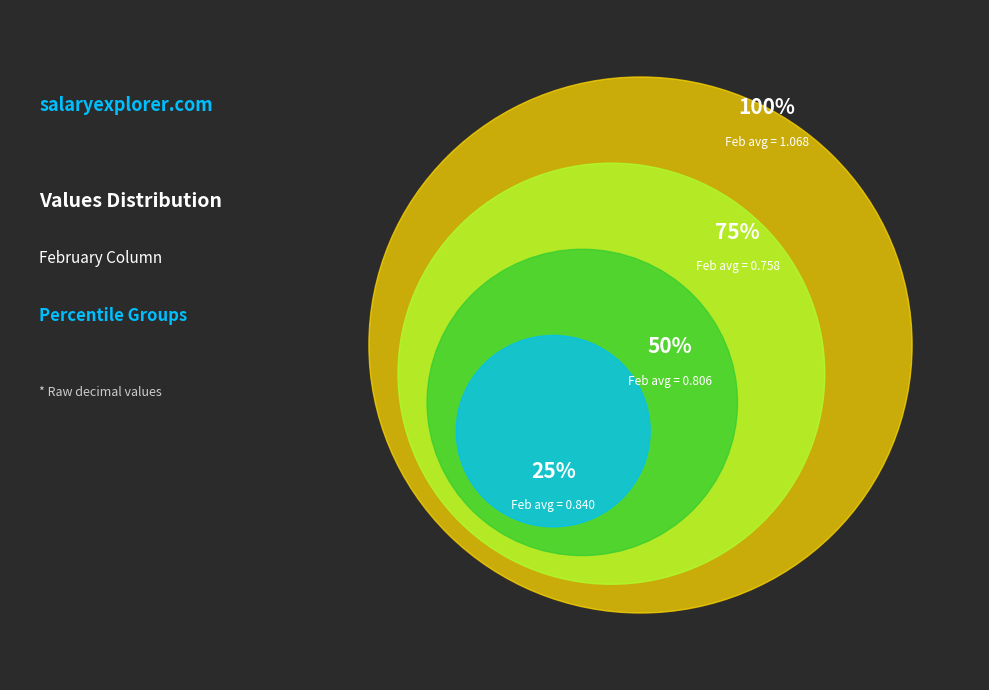

Does pct25 account for over 50% of the chart?

No